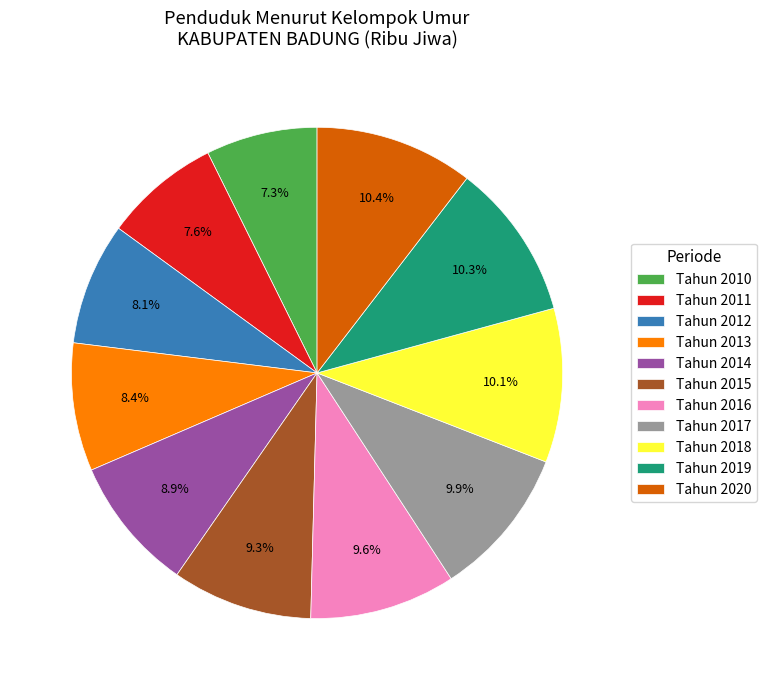

Does Tahun 2013 represent more than half of the total?

No